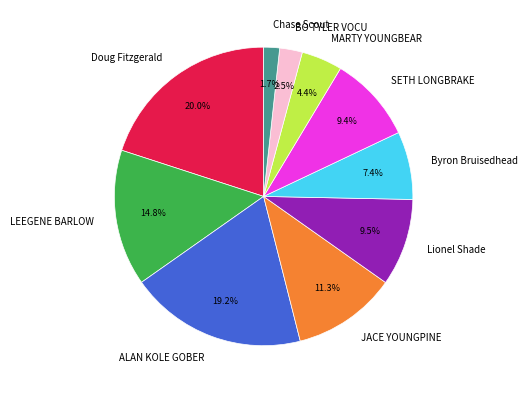

How many segments does this pie chart have?

10